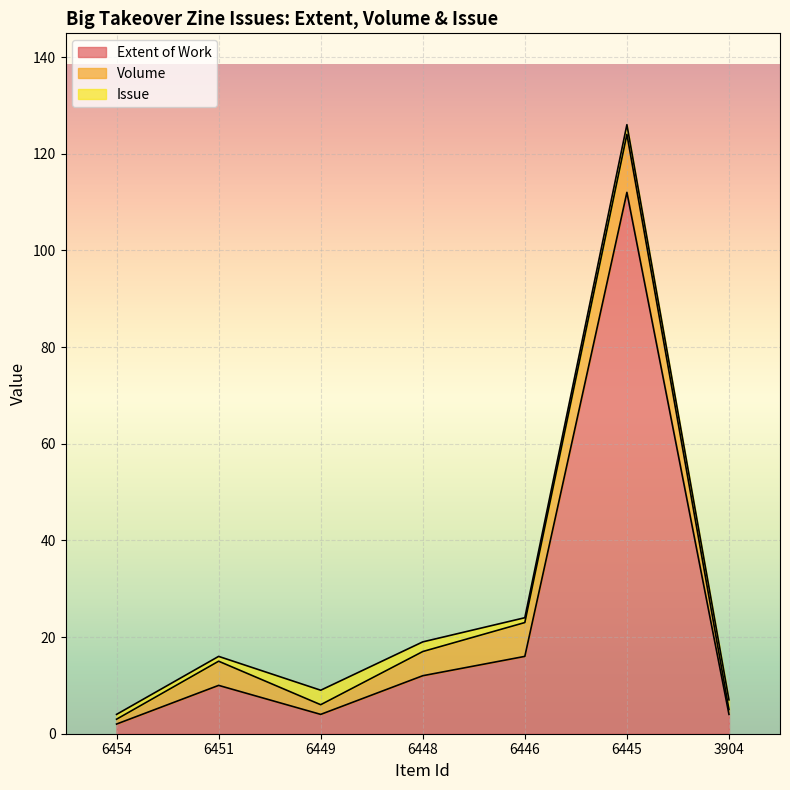

What is the maximum value for Extent of Work?

112